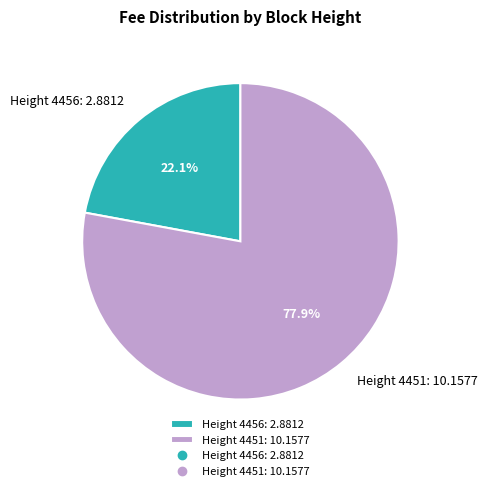

Combined, what portion of the pie is Height 4456: 2.8812 and Height 4451: 10.1577?

100.0%